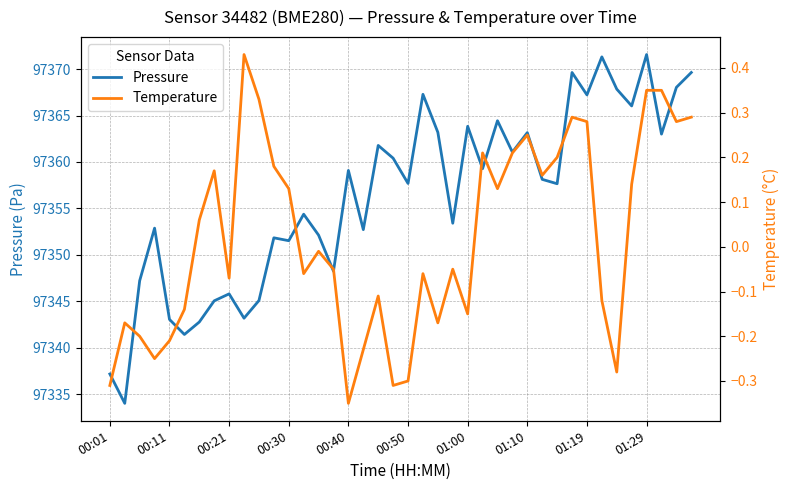

Is it true that Pressure equals 23062.0 at 01:29?

False